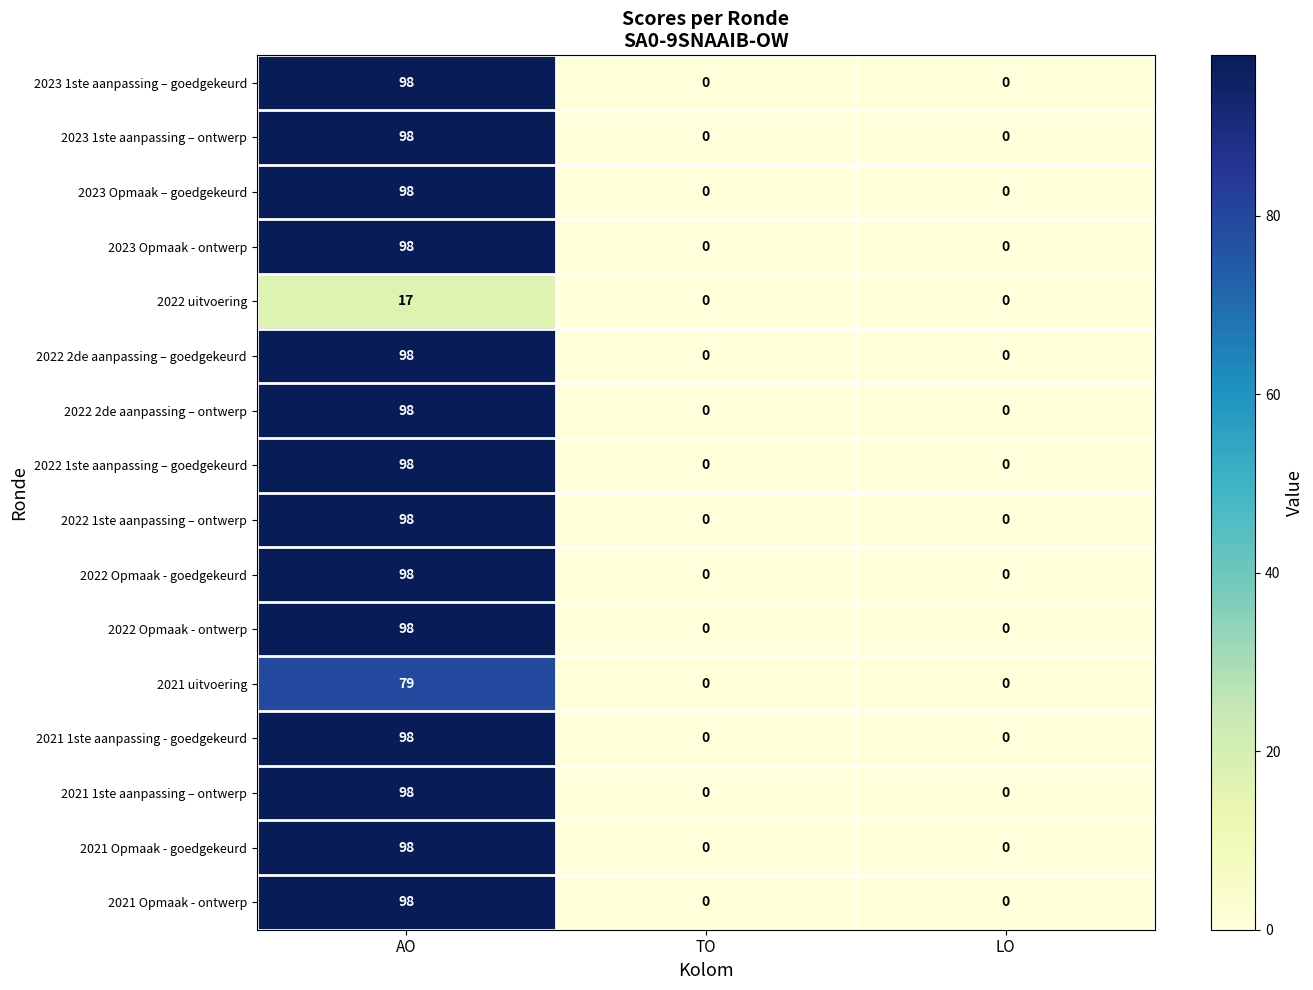

How many positive values does the 2022 Opmaak - goedgekeurd series have?

1